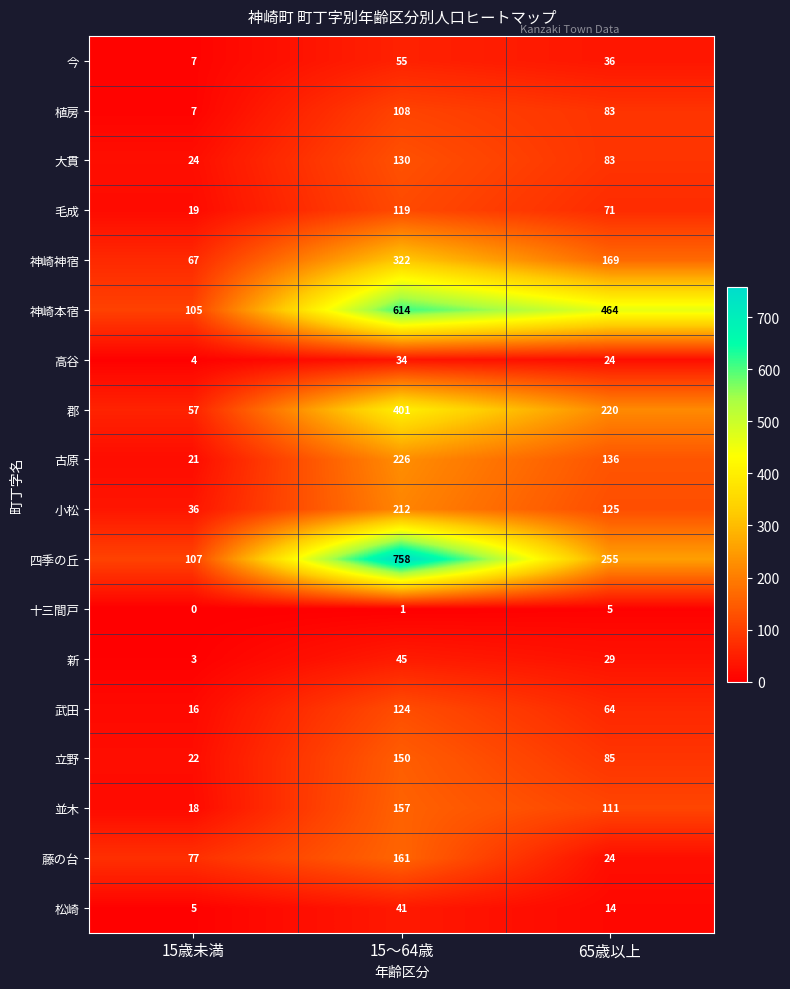

Which category has the highest value across all series?

15～64歳